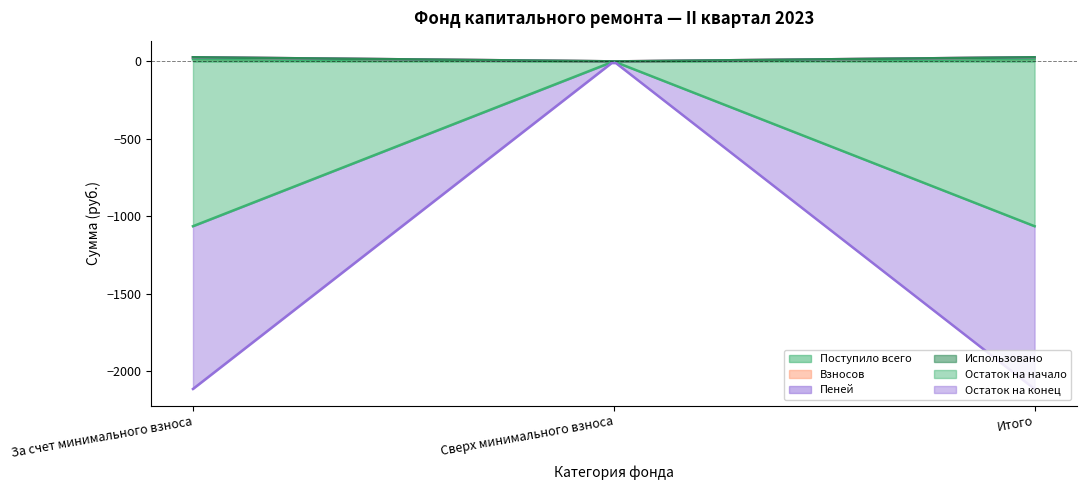

At which label is Остаток на конец closest to -525?

Сверх минимального взноса